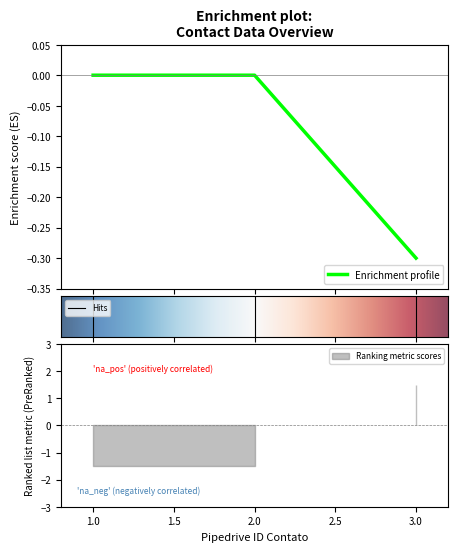

What is the label of the 2nd point from the right?

2.0